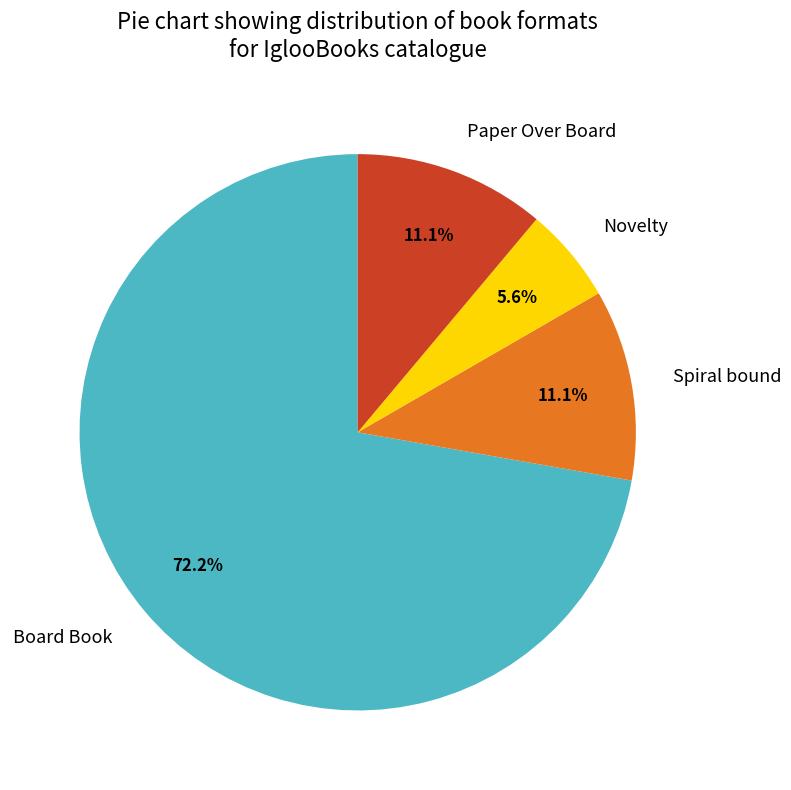

Is there a majority slice in this chart?

Yes